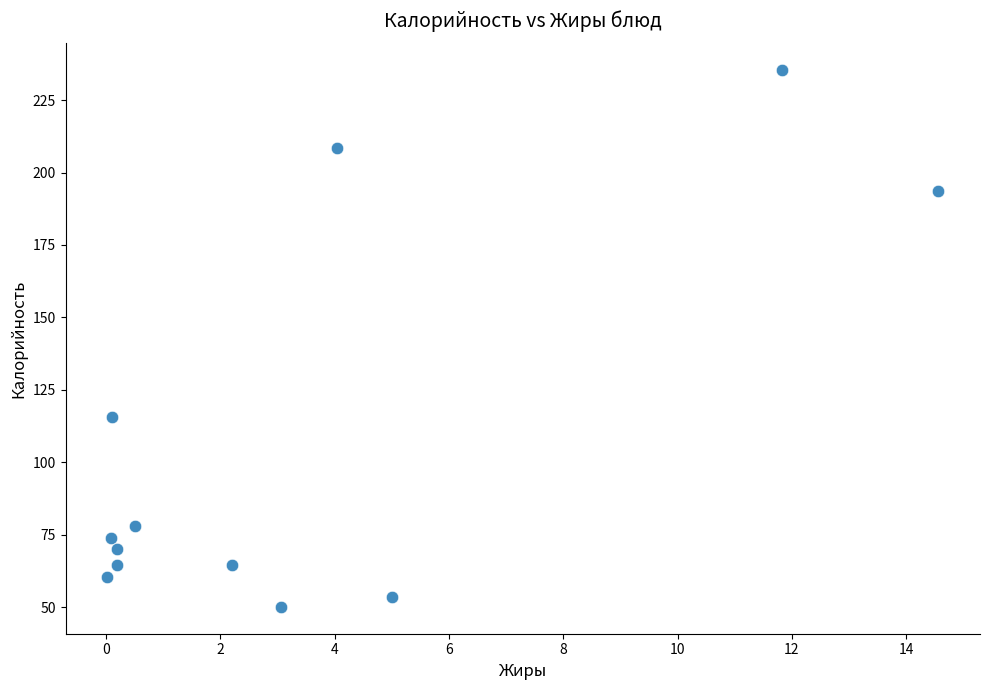

What is the range of Y values (max minus min)?

185.2